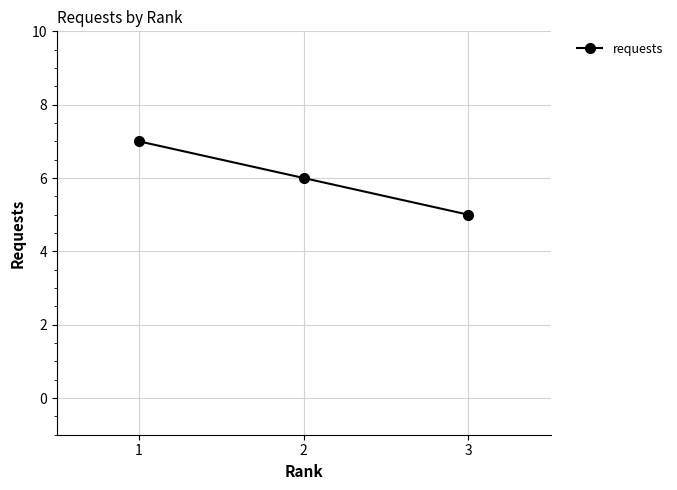

Is it true that the value at 1 is 2?

False